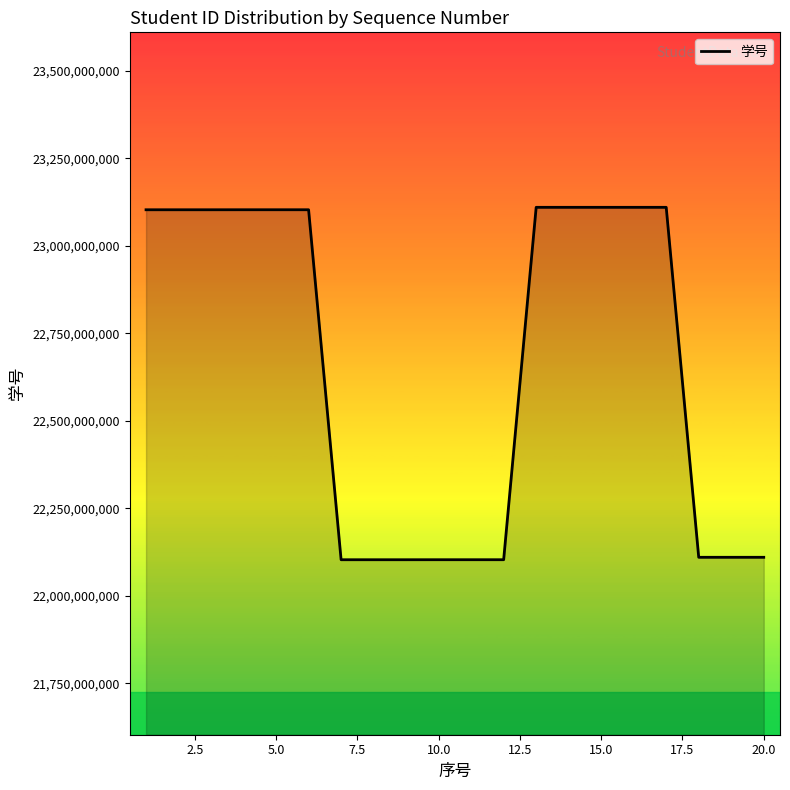

What is the greatest value displayed?

23110010225